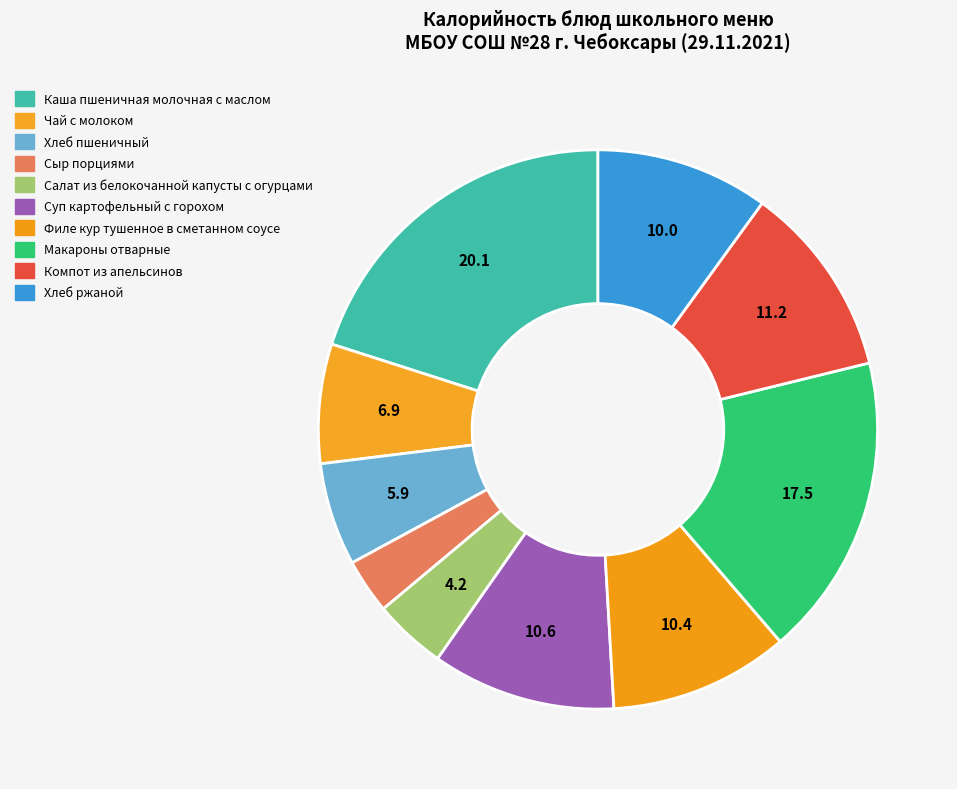

Count the number of slices in the pie.

10